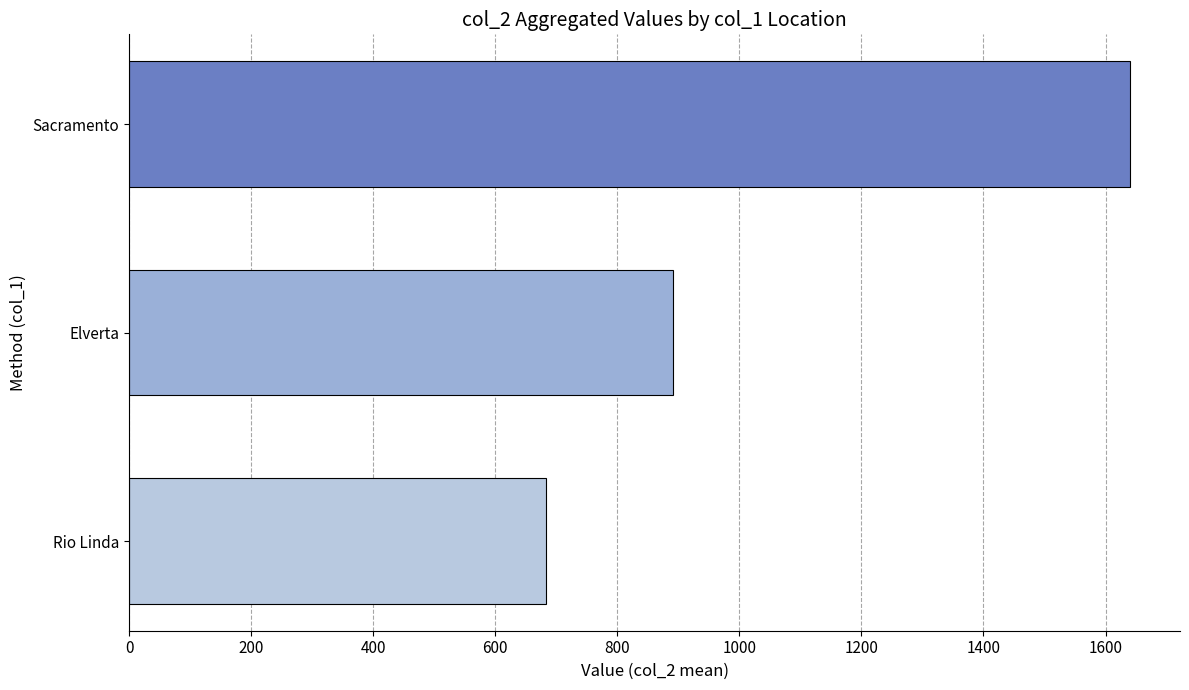

What is the difference between the values at Sacramento and Elverta?

748